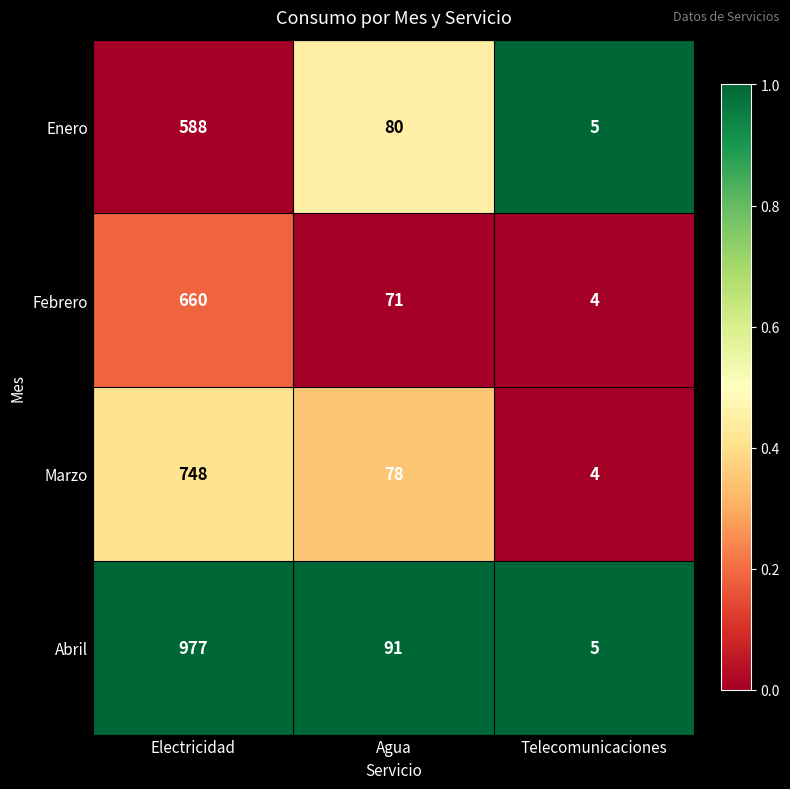

How many values in the Febrero series are below 71?

1